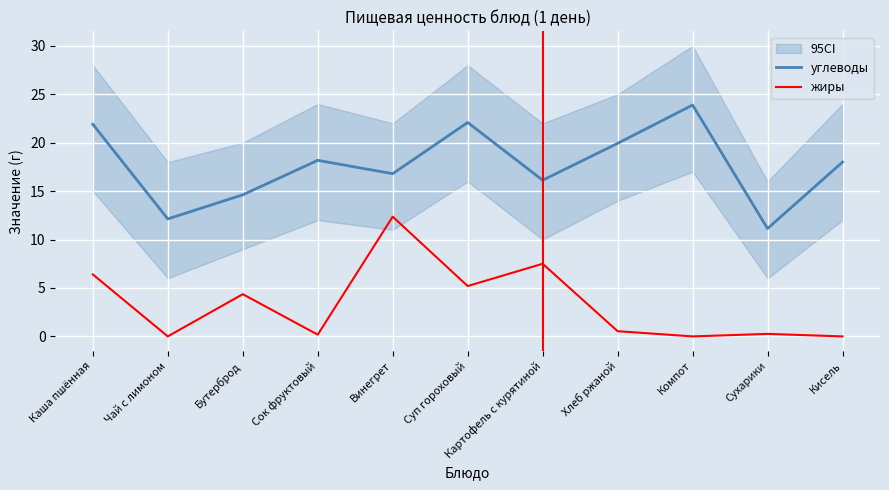

Reading left to right, extract all data points from this chart.

углеводы: 21.9	12.1	14.6	18.2	16.8	22.1	16.1	19.9	23.9	11.1	18.0
жиры: 6.4	0.0	4.4	0.2	12.4	5.2	7.5	0.5	0.0	0.3	0.0